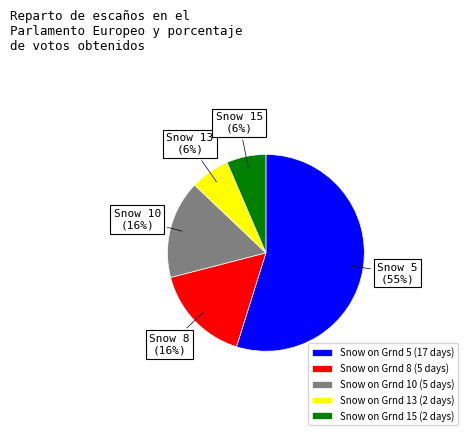

Is there any slice that represents more than half of the pie?

Yes